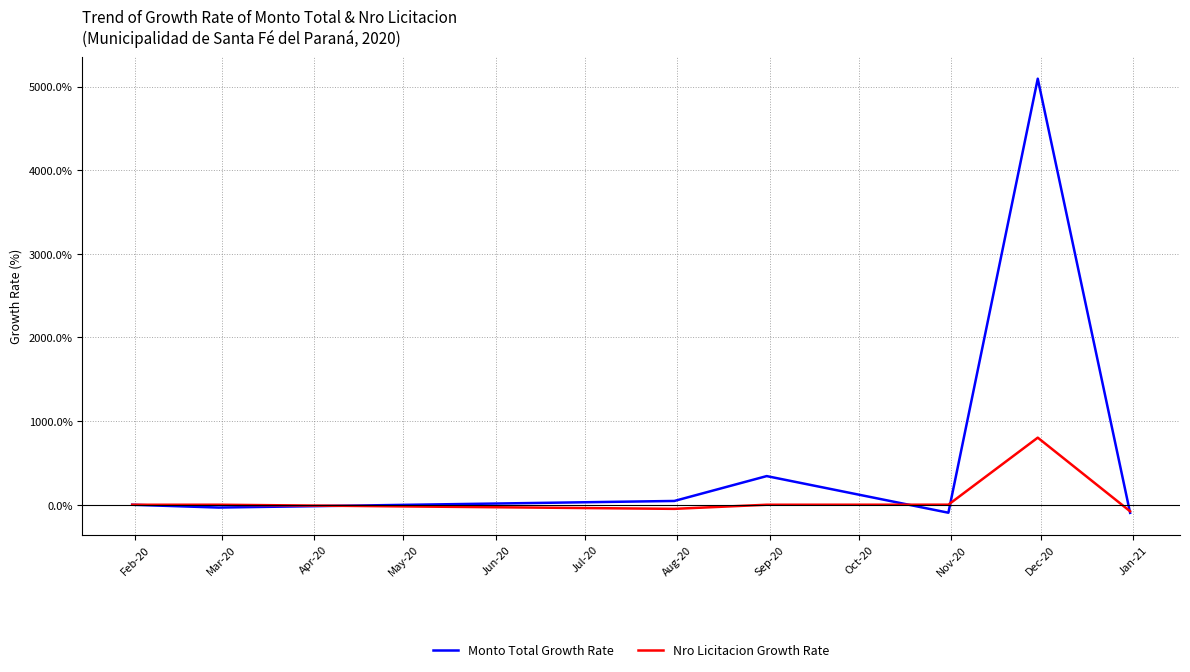

What are all the series names shown in the legend?

Monto Total Growth Rate, Nro Licitacion Growth Rate